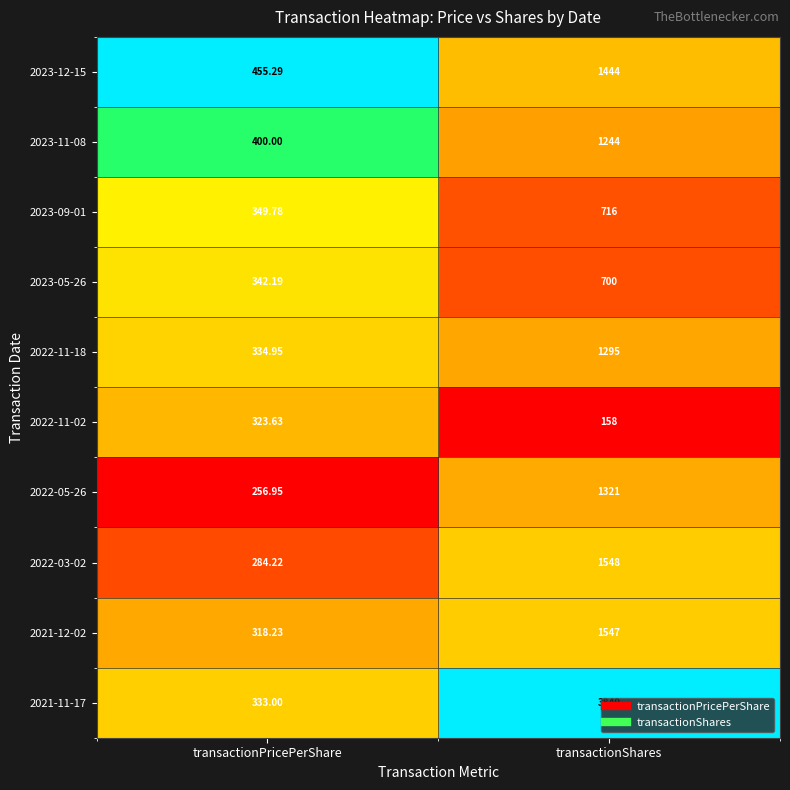

Is the value of 2022-11-02 at transactionShares greater than the value of 2021-11-17 at transactionShares?

No